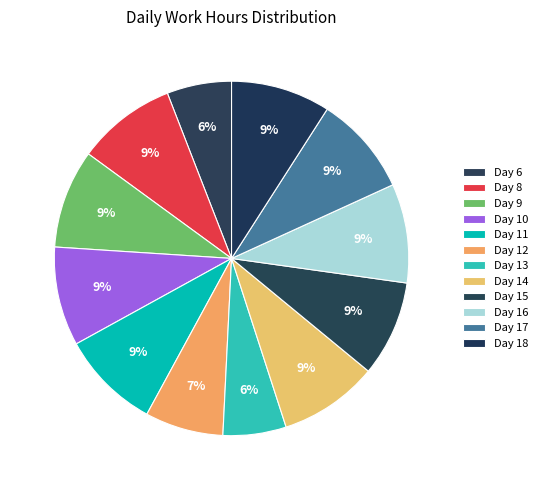

What percentage is NOT represented by Day 12?

92.9%